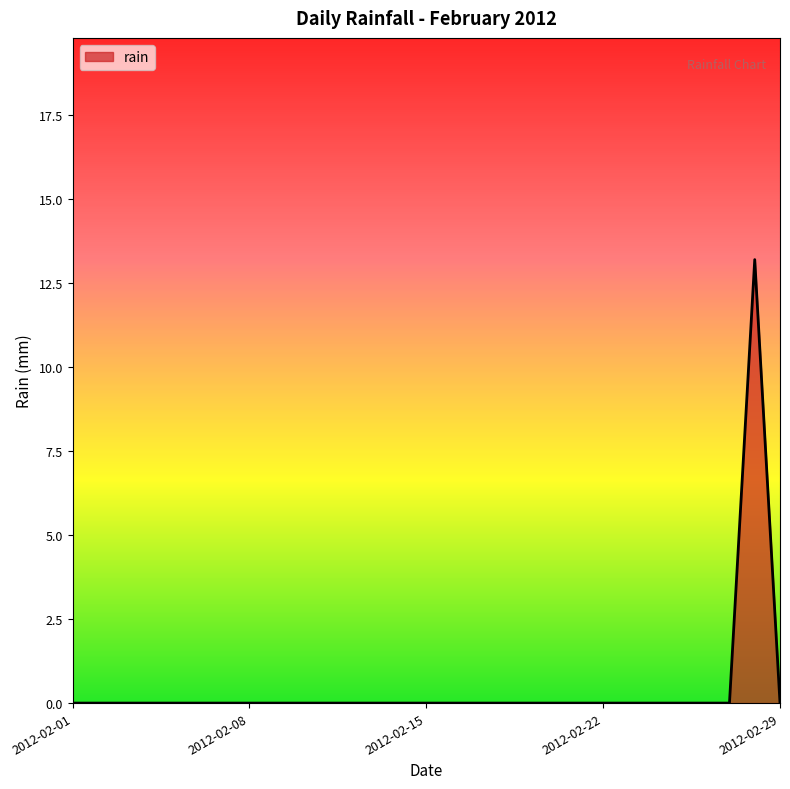

What is the difference between the maximum and minimum values?

13.2